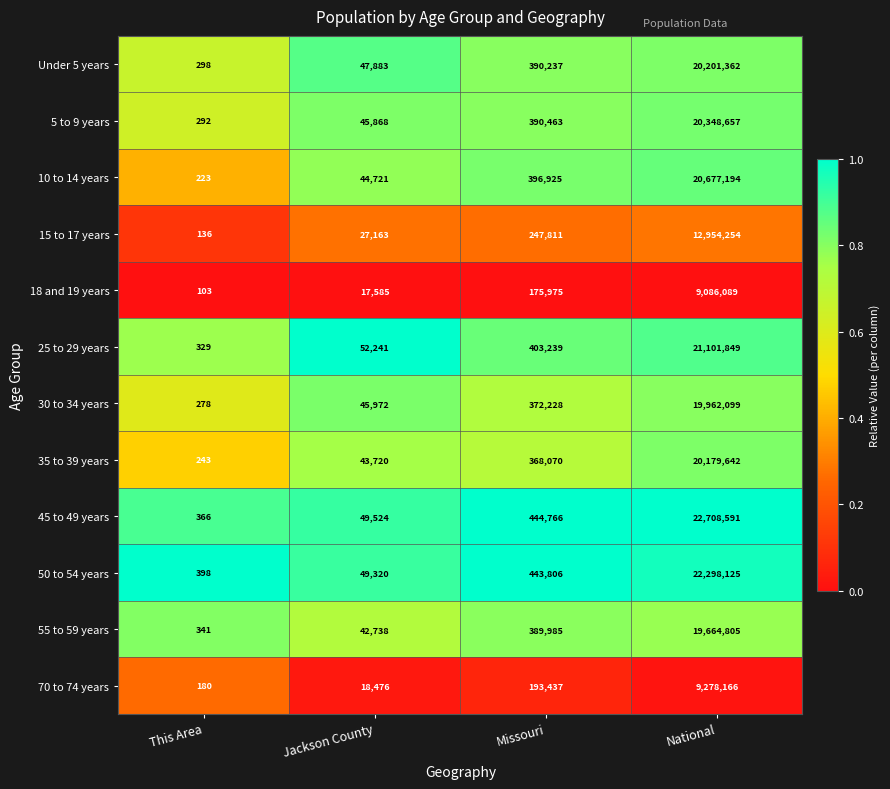

What is the difference between the highest and lowest values at This Area?

295